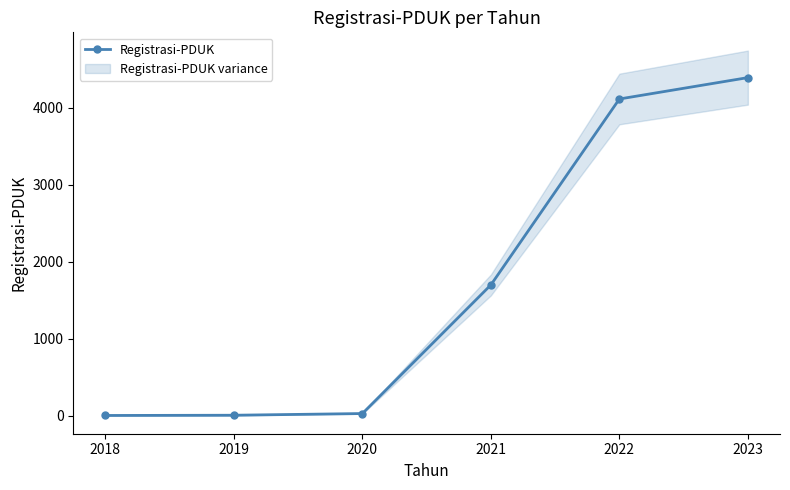

Count the number of data series in this chart.

1